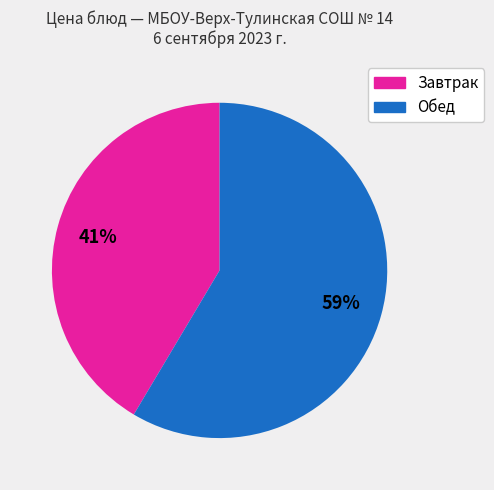

How many slices are in this pie chart?

2